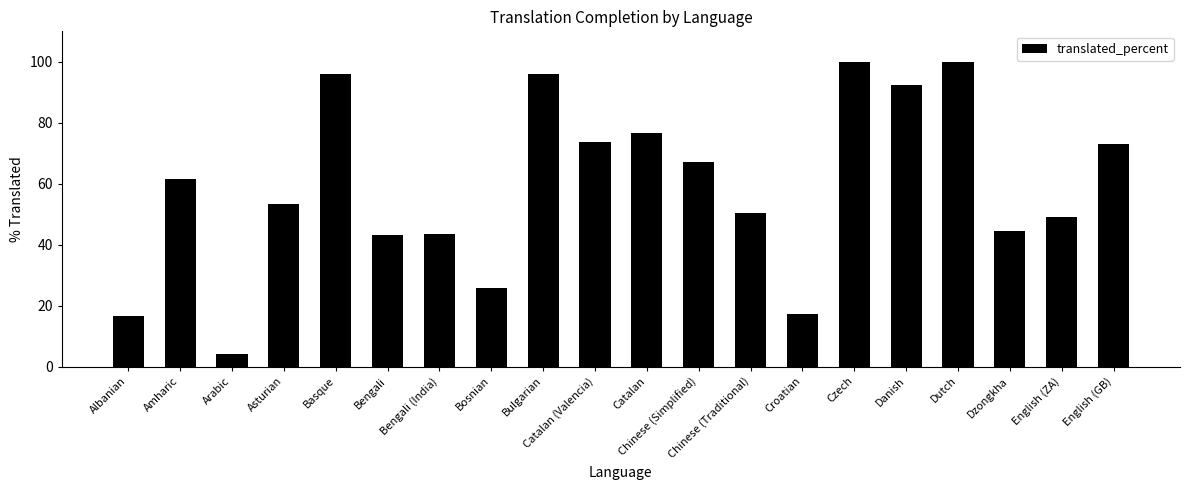

What is the difference between the maximum and minimum values?

95.8